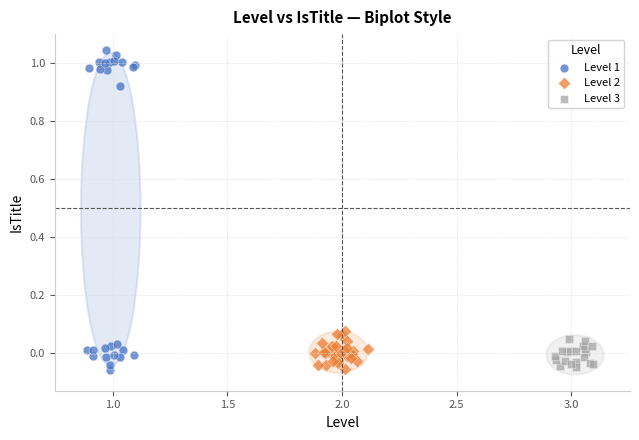

Which series has the widest spread of Y values?

Level 1